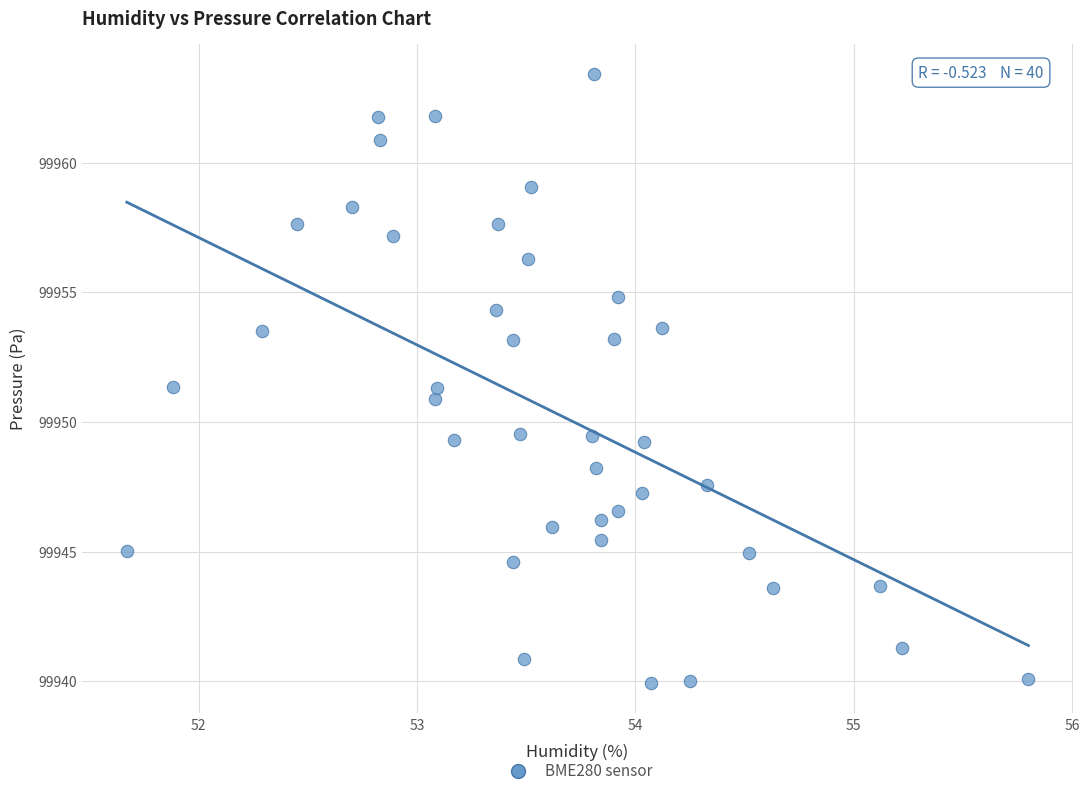

What is the range of Y values (max minus min)?

23.5